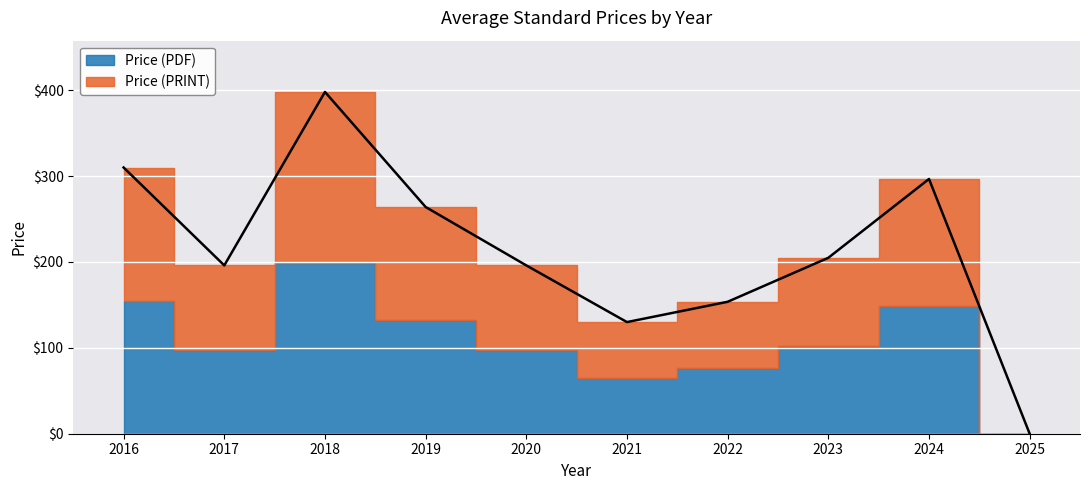

What is the change in value from 2016 to 2024?

-13.4